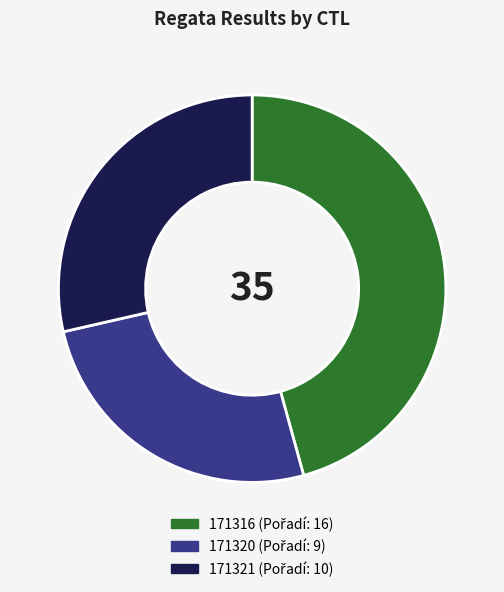

What is the ratio of the value at 171316 to the value at 171321?

1.6